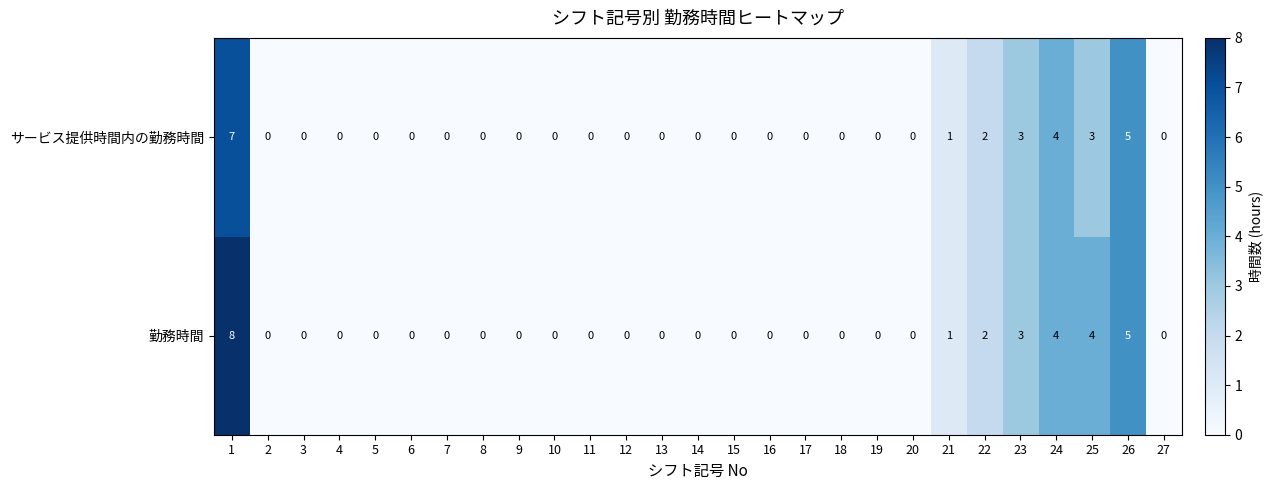

Rank the series by their average value, from lowest to highest.

サービス提供時間内の勤務時間, 勤務時間